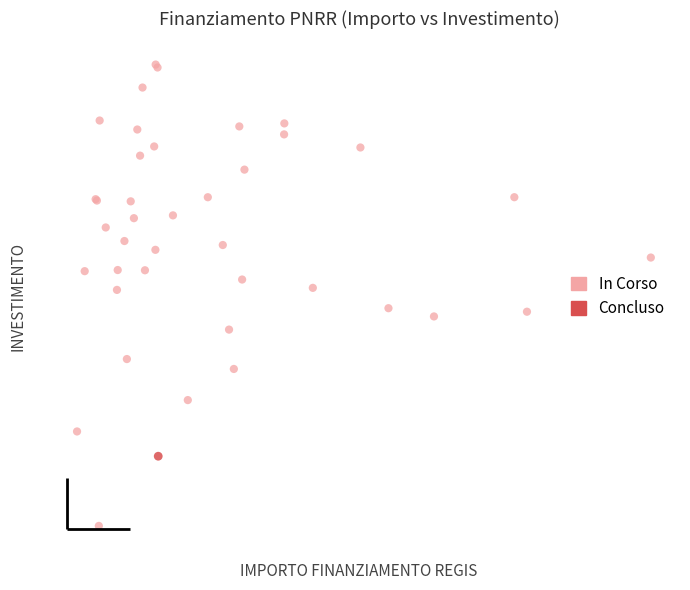

What are all the series names shown in the legend?

In Corso, Concluso